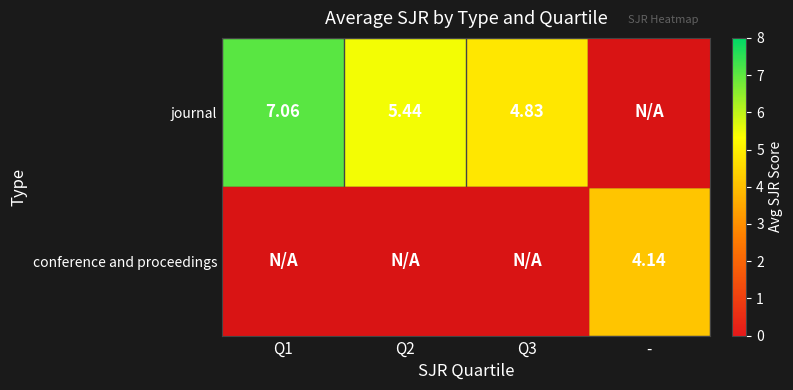

At which label does journal reach its minimum?

Q3